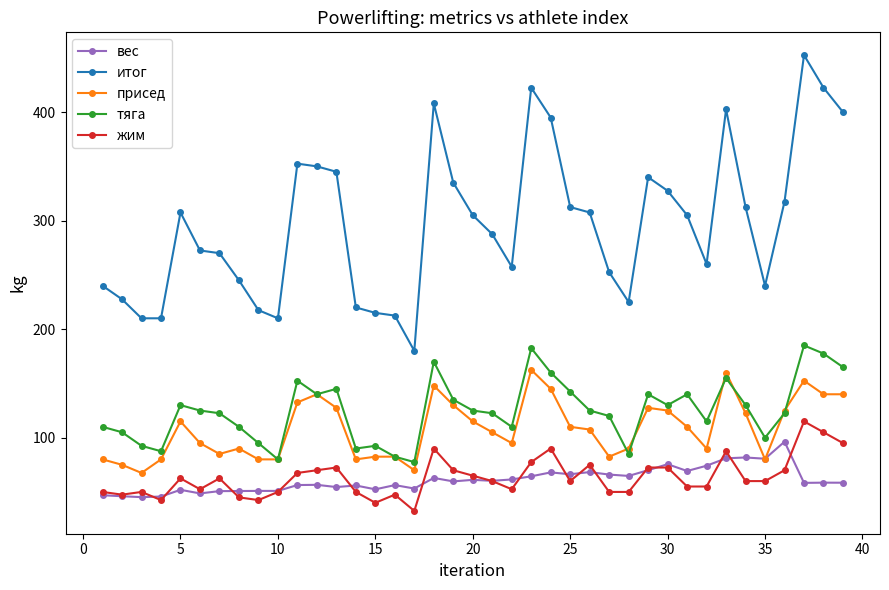

Which series has the largest range (max minus min)?

итог